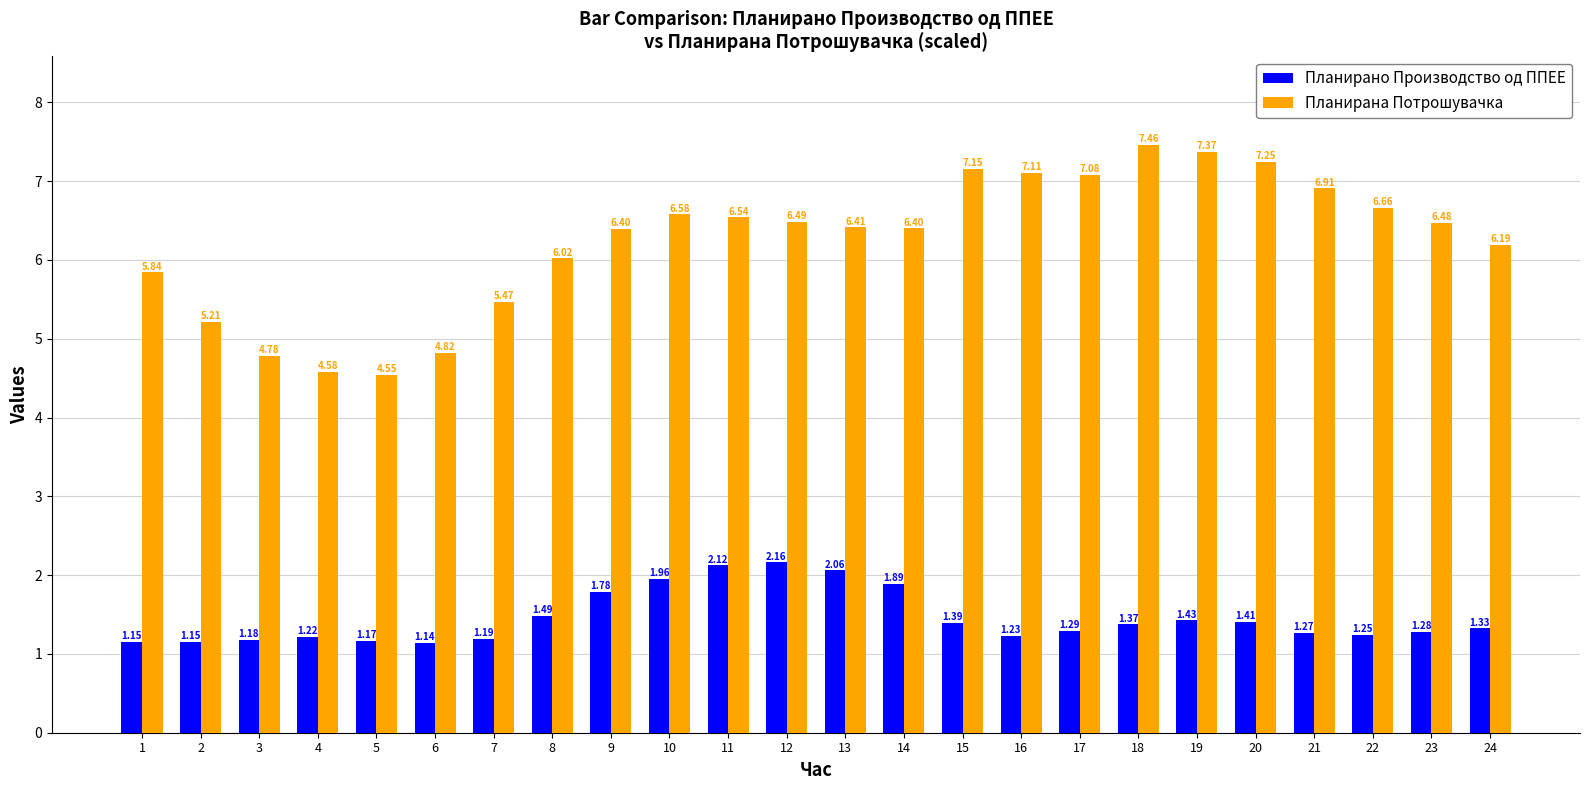

At which category is the sum across all series the highest?

18